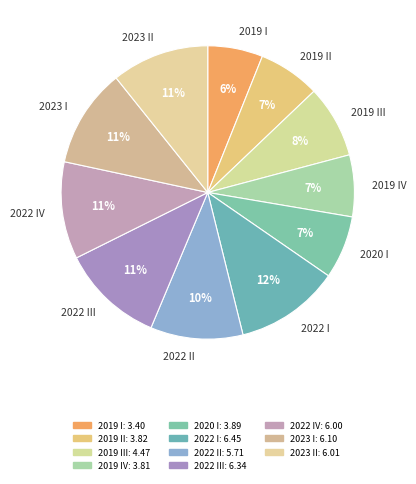

What is the ratio of the value at 2022 I to the value at 2022 IV?

1.1